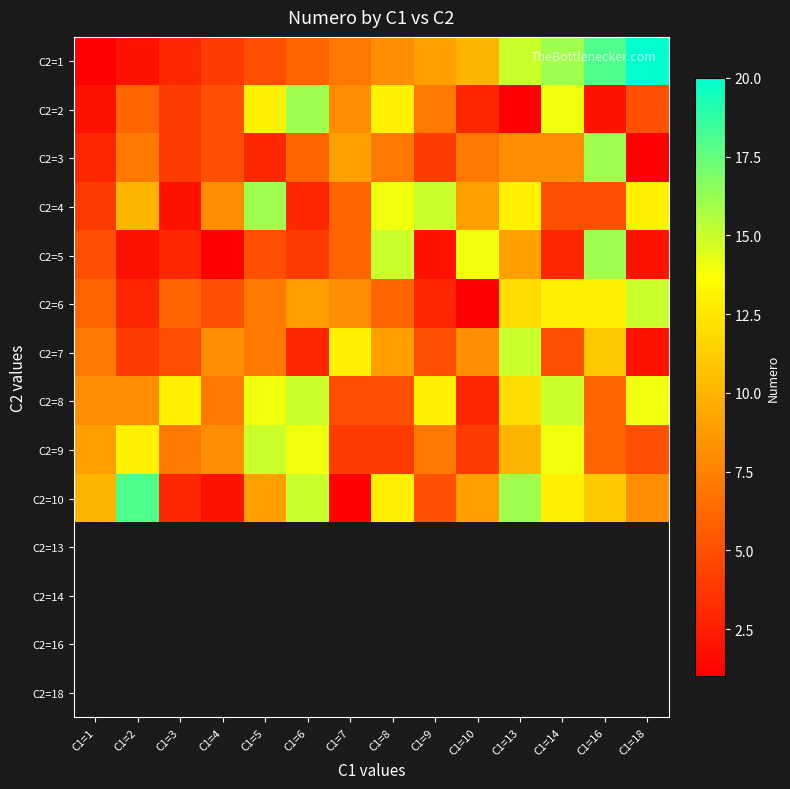

What is the difference between the maximum and minimum values in the C2=5 series?

15.0